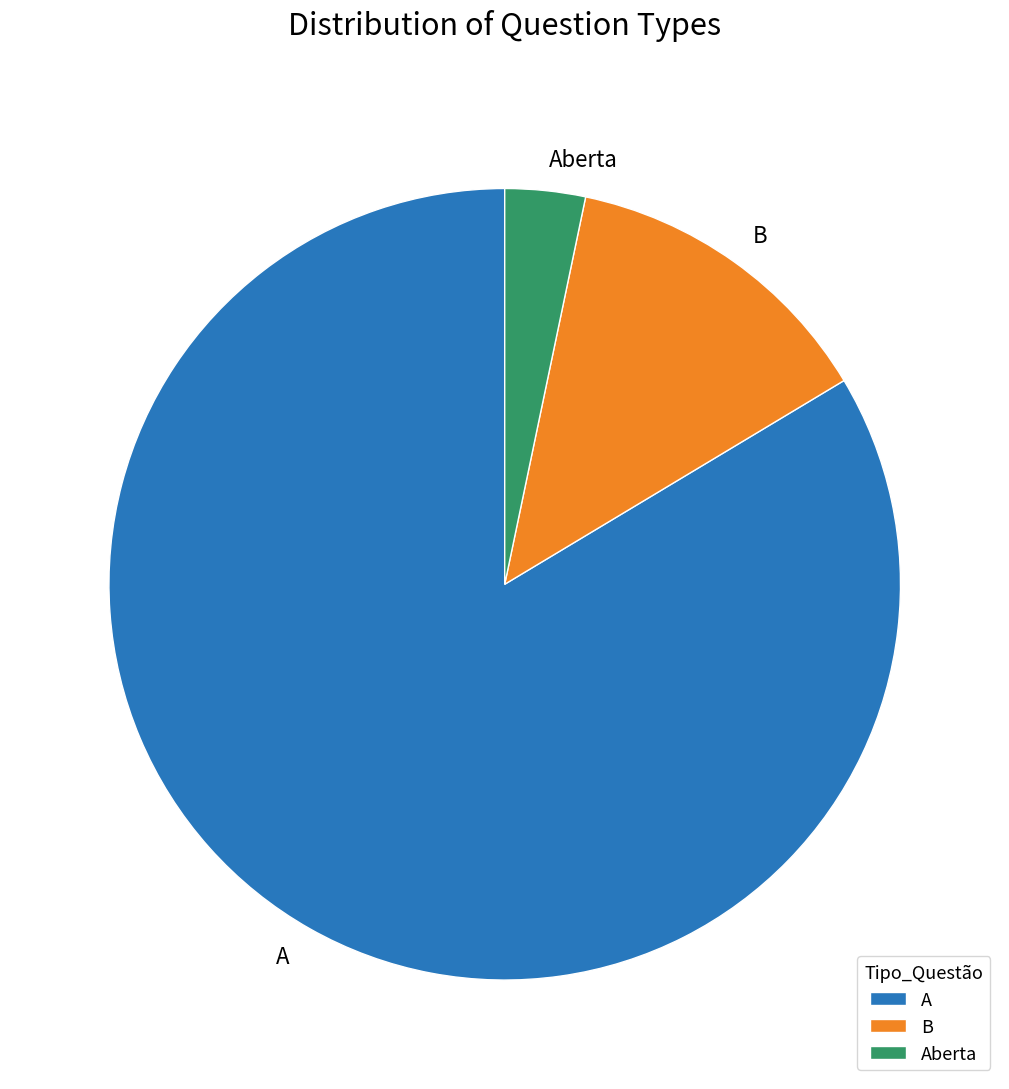

The B slice represents 27% of the pie. True or false?

False